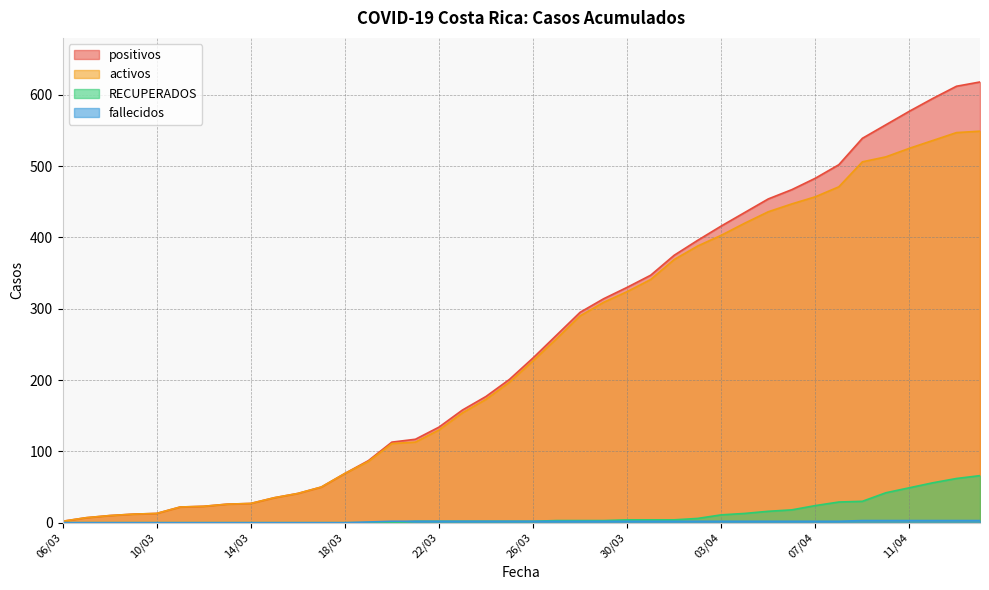

What is the sum of all RECUPERADOS values?

455